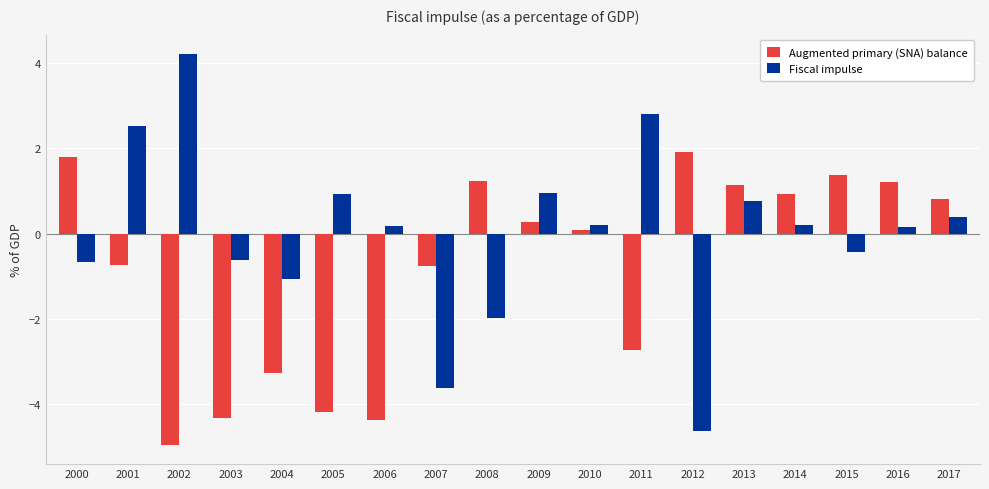

What is the minimum value for Augmented primary (SNA) balance?

-4.9